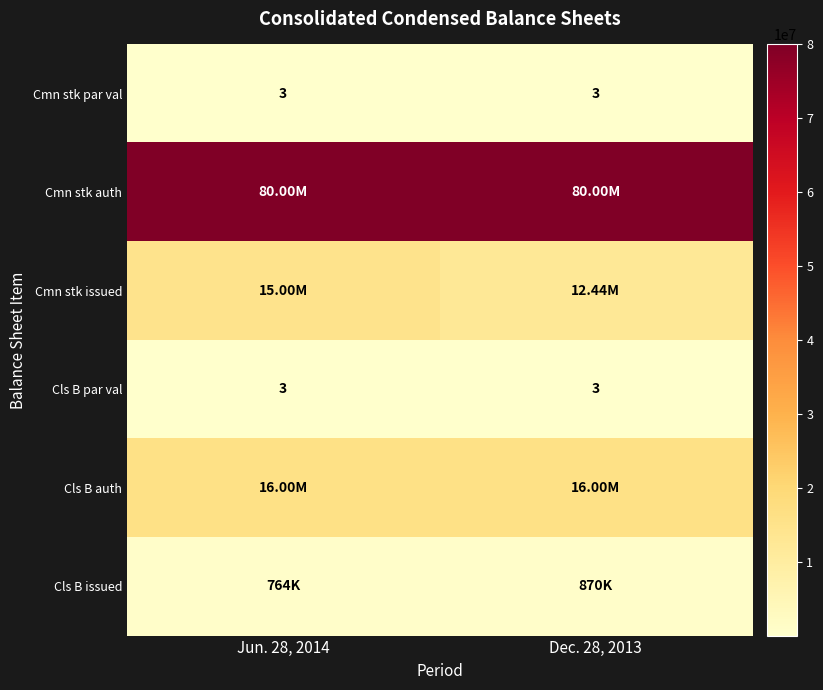

What is the smallest value displayed?

3